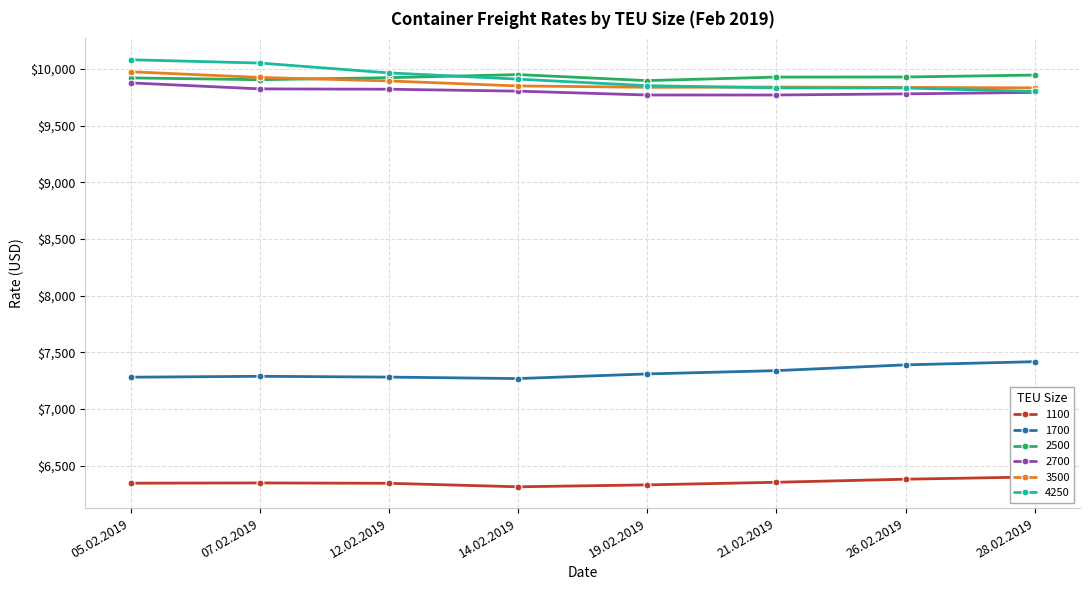

True or false: 4250 and 1100 cross at least once.

False